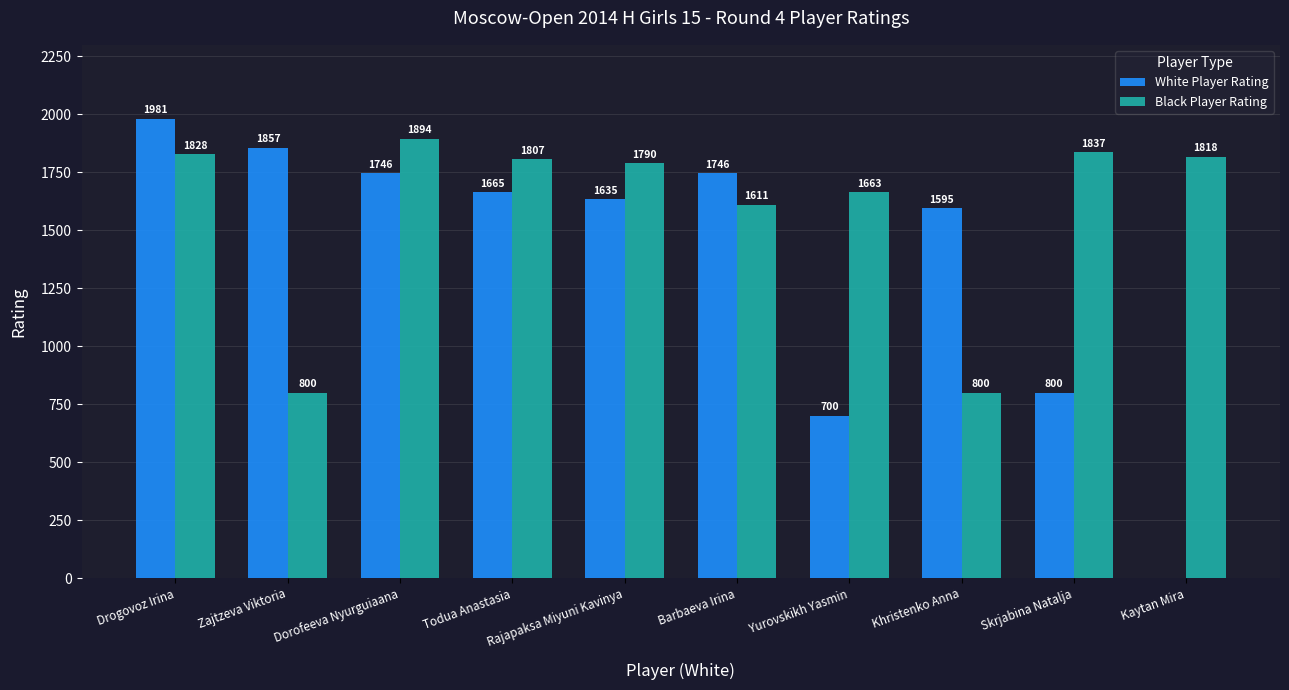

What is the spread (max minus min) of values at Khristenko Anna?

795